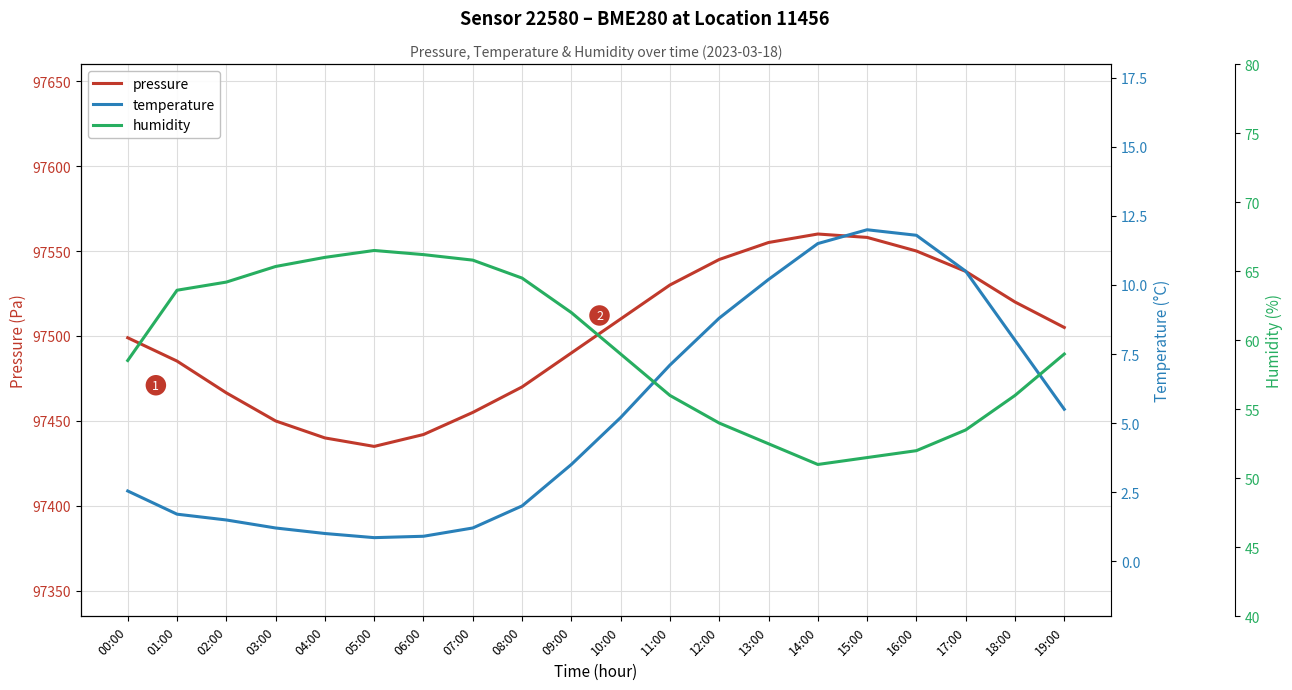

Where is the first local minimum for pressure?

05:00